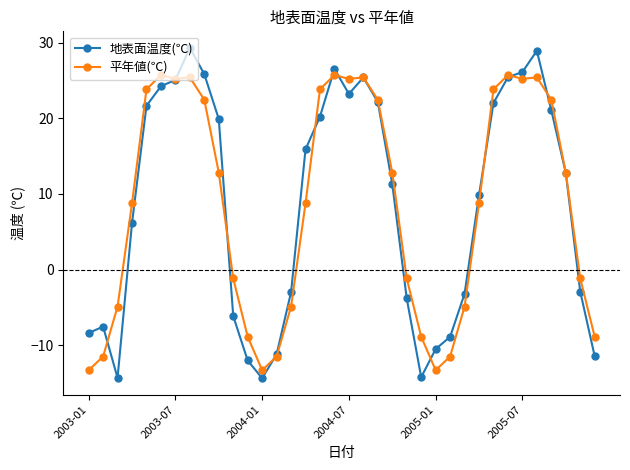

Rank the series by their maximum value, from lowest to highest.

平年値(℃), 地表面温度(℃)